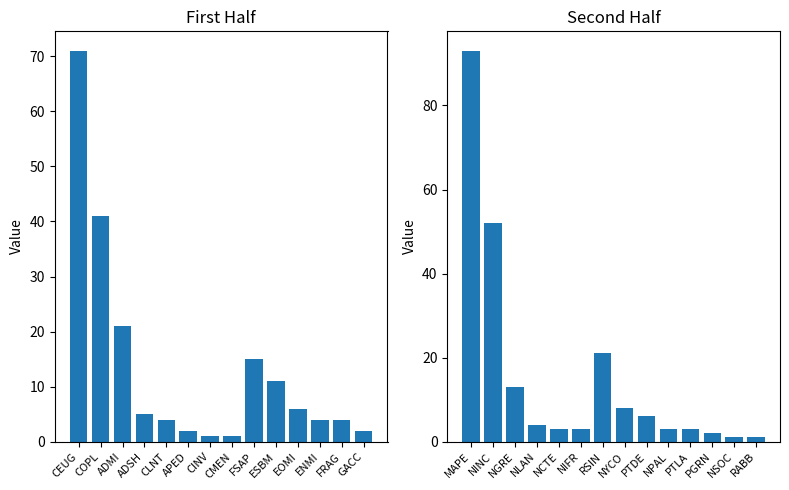

Are the bars grouped side by side (vs. stacked)?

No